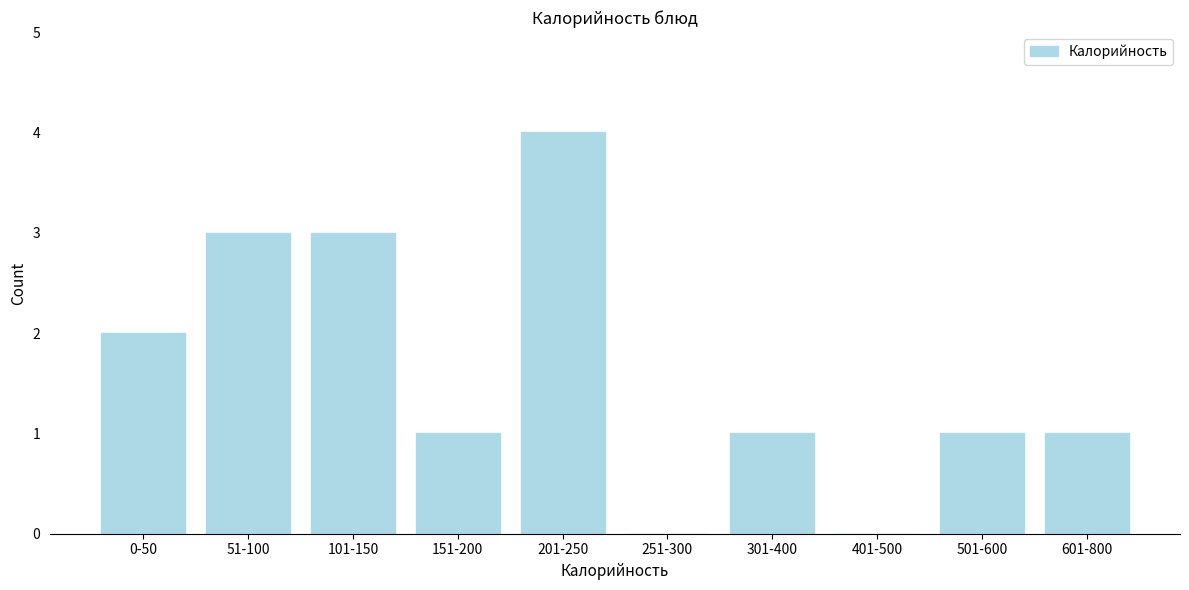

Reading left to right, list all the values displayed in this chart.

0-50=2	51-100=3	101-150=3	151-200=1	201-250=4	251-300=0	301-400=1	401-500=0	501-600=1	601-800=1